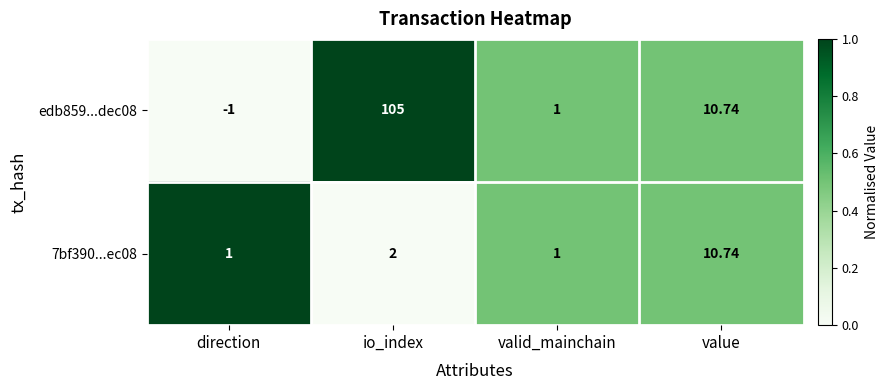

At which category does the chart reach its peak across all series?

io_index